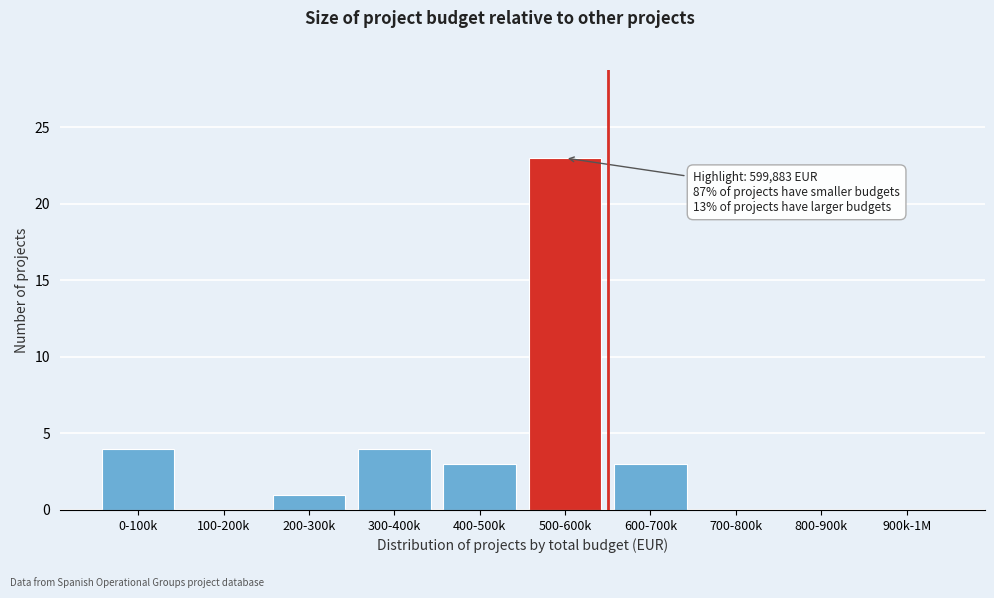

Reading right to left, transcribe all the data shown in this chart.

900k-1M=0	800-900k=0	700-800k=0	600-700k=3	500-600k=23	400-500k=3	300-400k=4	200-300k=1	100-200k=0	0-100k=4